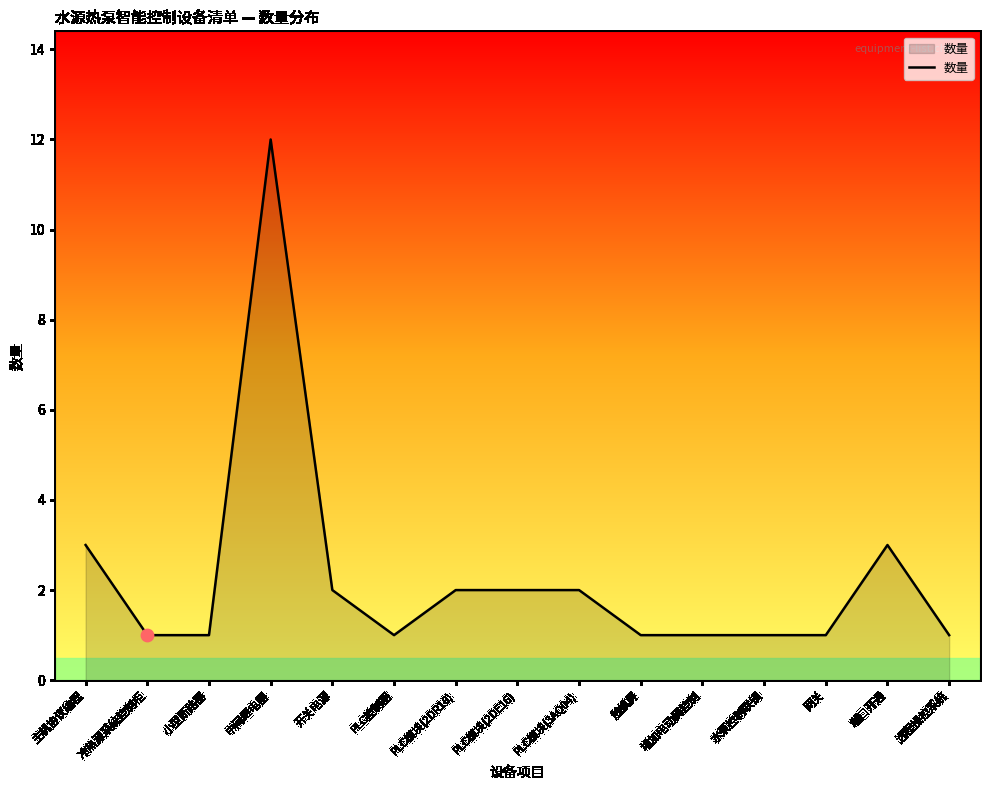

What is the change in value from 冷热源系统控制柜 to PLC模块(2DR16)?

+1